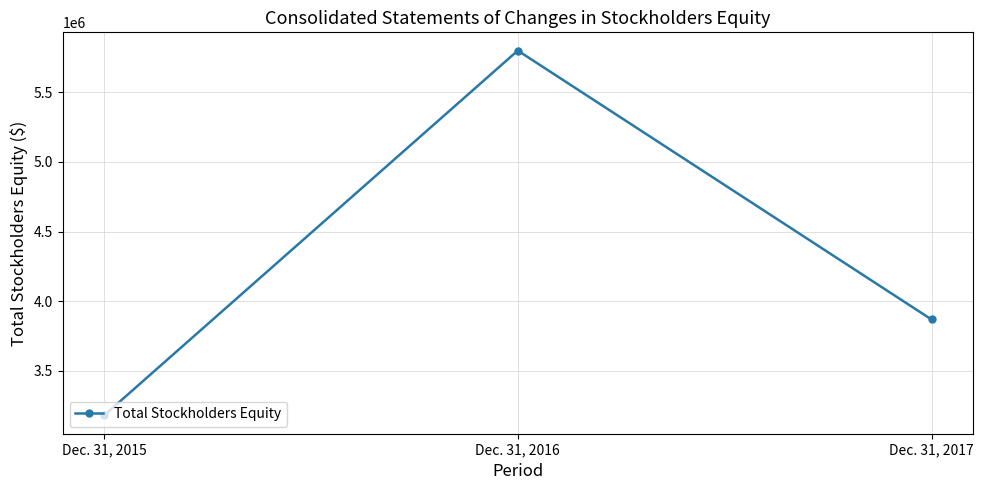

Does the chart display data point markers on the line(s)?

Yes